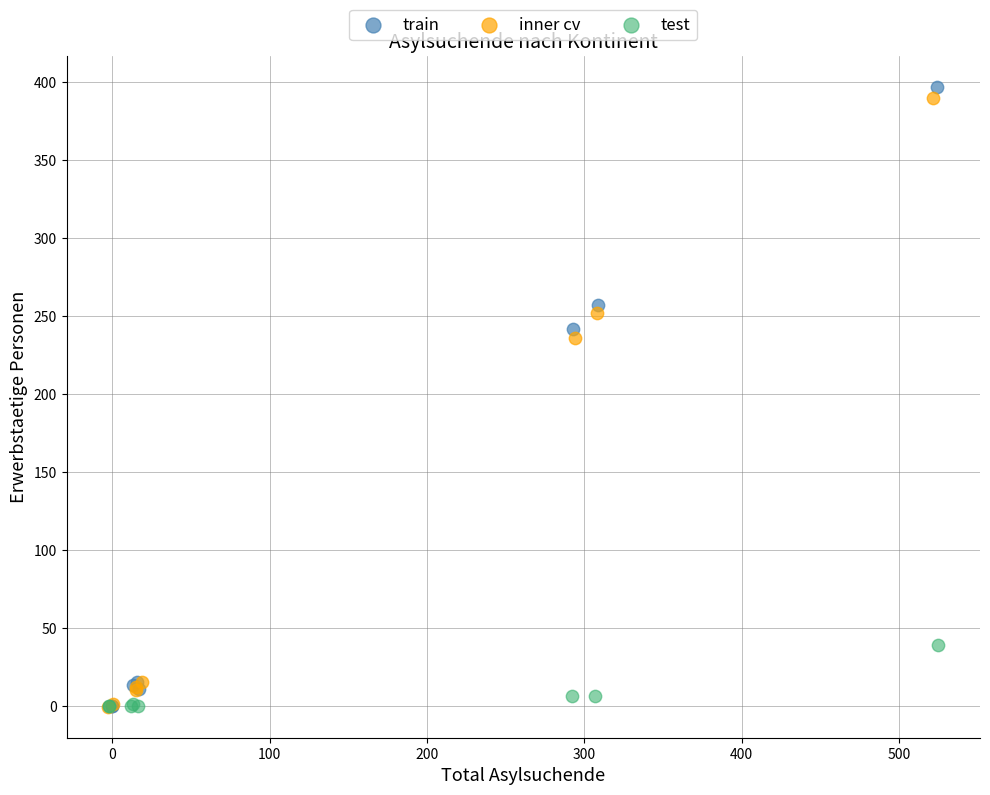

Which series has the widest spread of Y values?

train